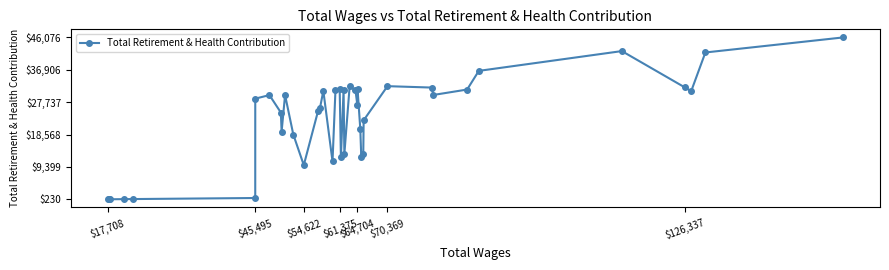

What is the difference between the maximum and second lowest values?

45843